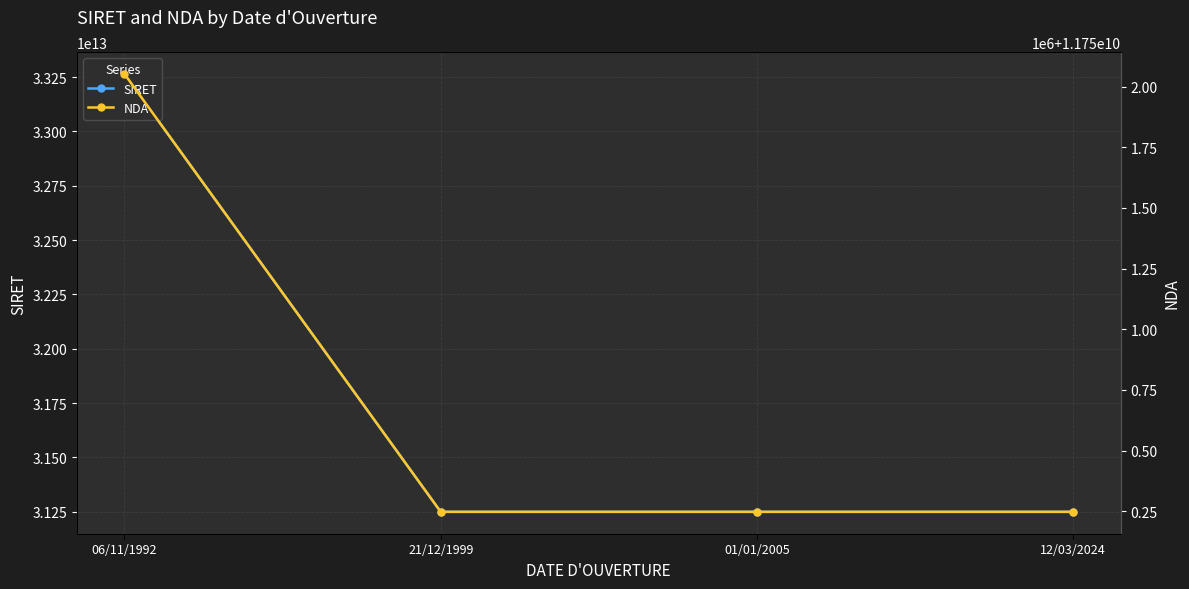

What is the maximum value shown in the chart?

33264146300028